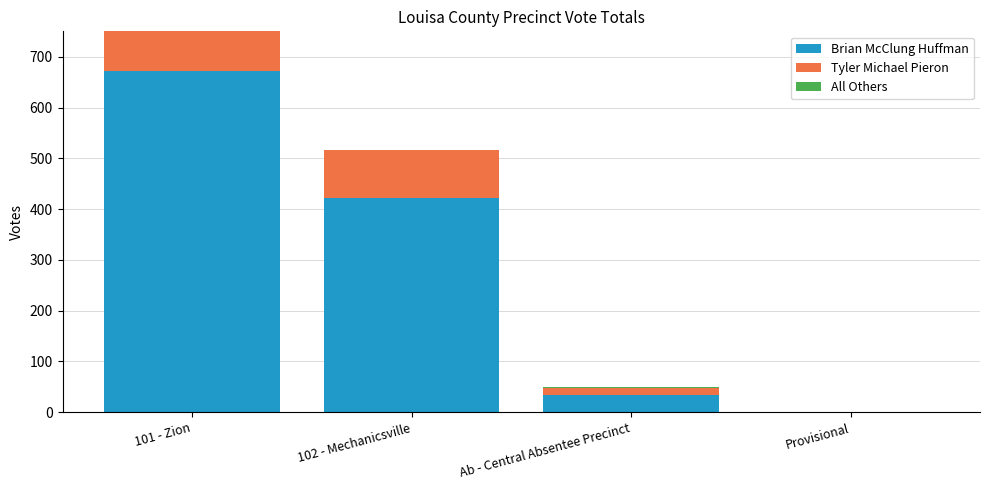

Is the value of Tyler Michael Pieron at Provisional greater than the value of Brian McClung Huffman at 101 - Zion?

No